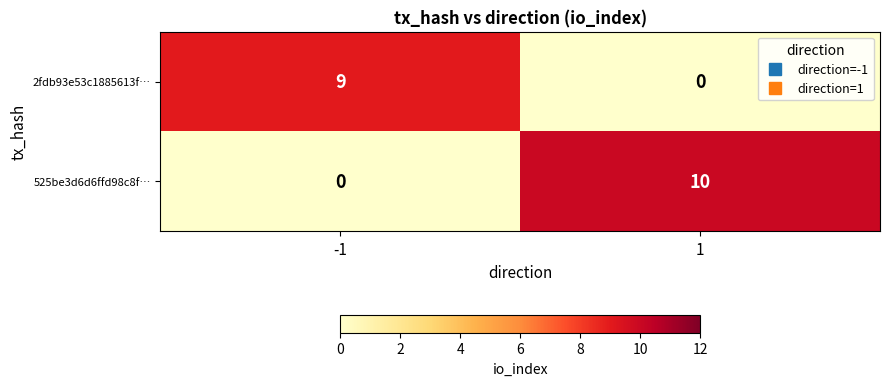

Reading left to right, list all the values displayed in this chart.

2fdb93e53c1885613f…: 9	0
525be3d6d6ffd98c8f…: 0	10